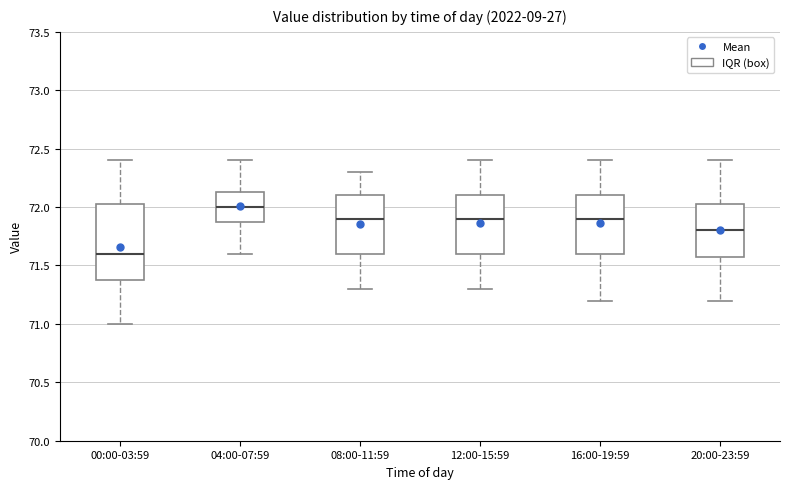

Which box is the tallest, from its lower edge to its upper edge?

00:00-03:59